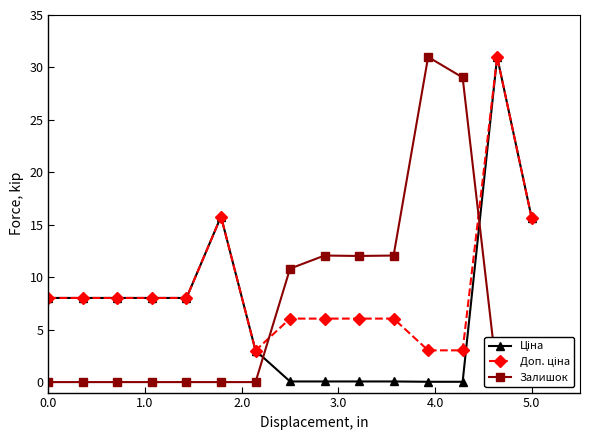

What is the difference between the maximum and minimum values in the Залишок series?

31.0